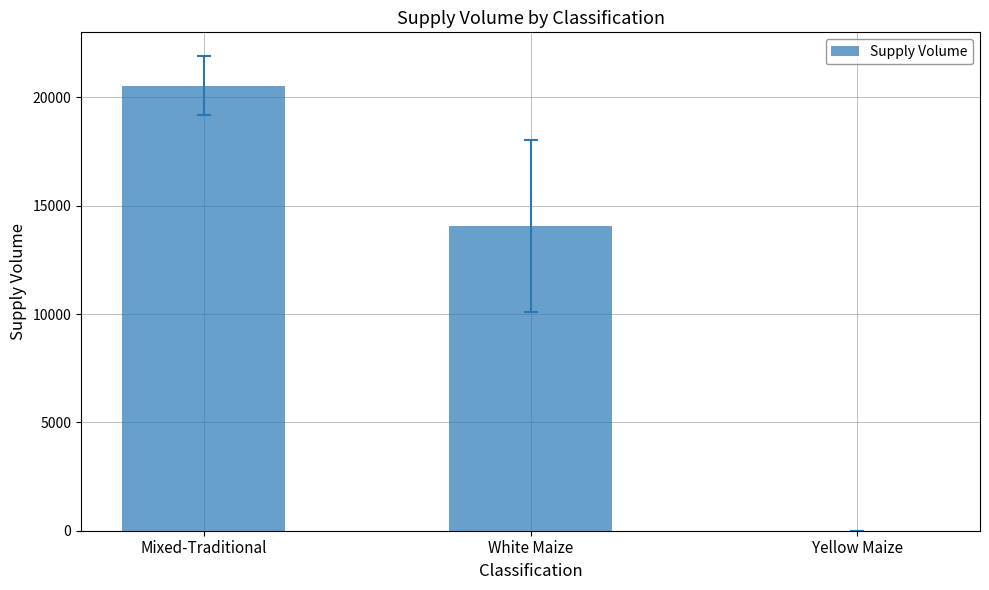

Reading left to right, what are all the values shown in this chart?

20540	14050	0